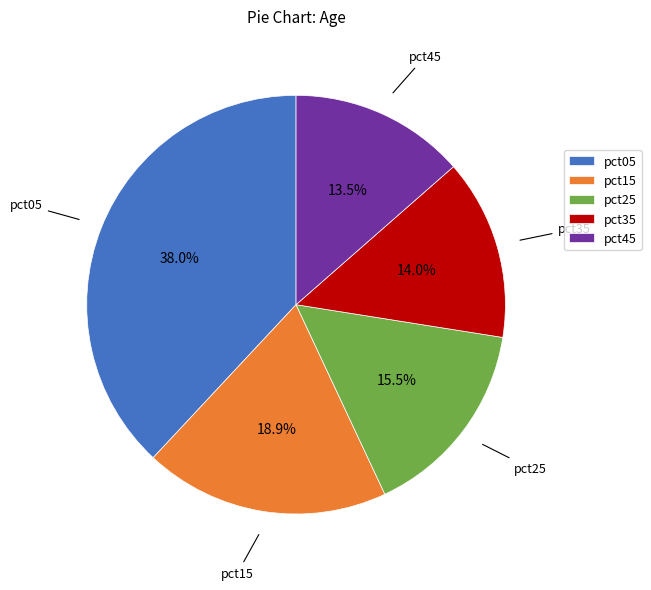

The pct15 slice represents 1% of the pie. True or false?

False